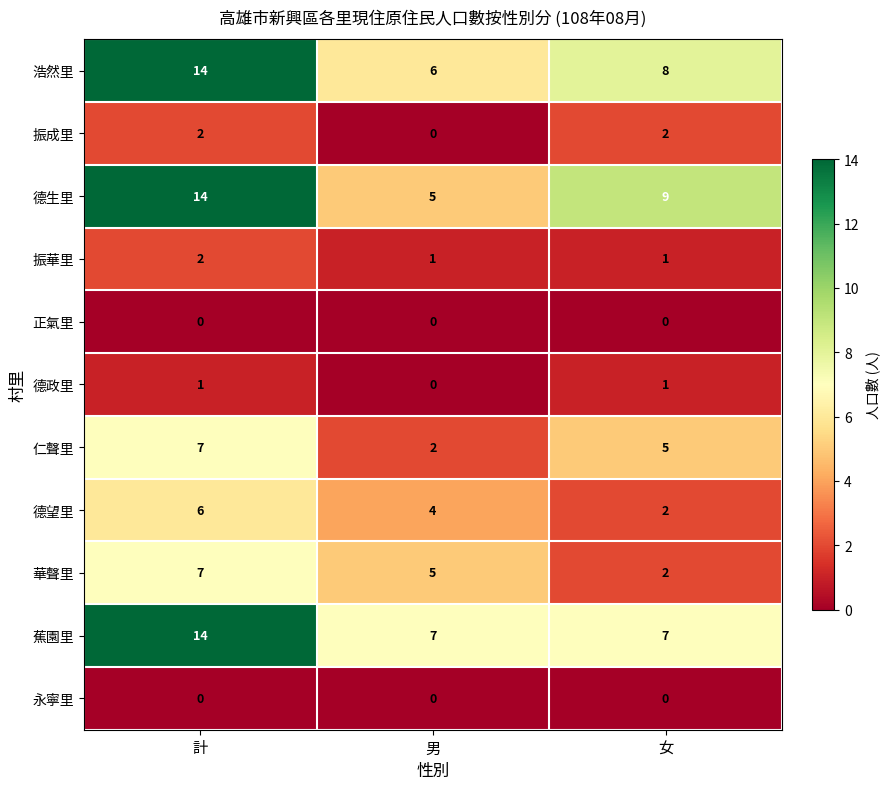

What is the spread (max minus min) of values at 計?

14